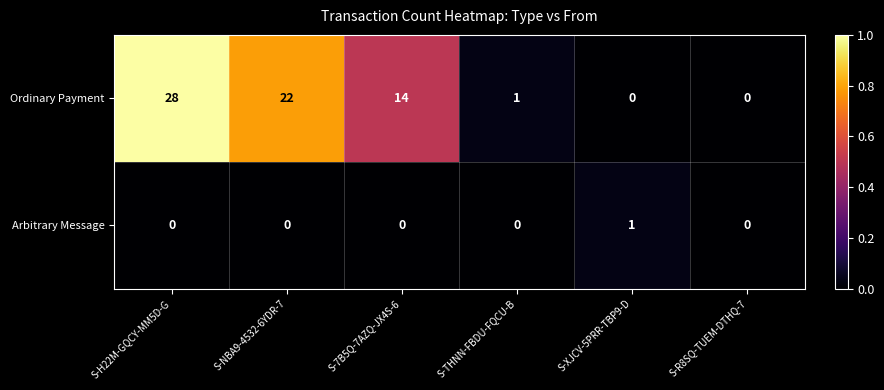

What is the total value across all series at S-H22M-GQCY-MM5D-G?

28